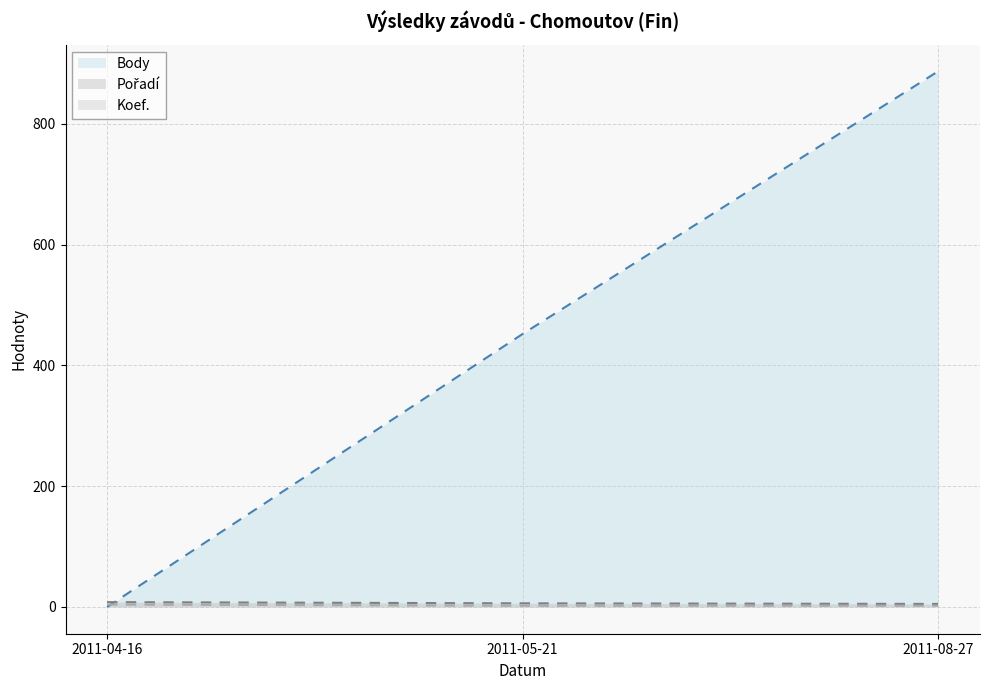

Which series has the widest spread of values?

Body